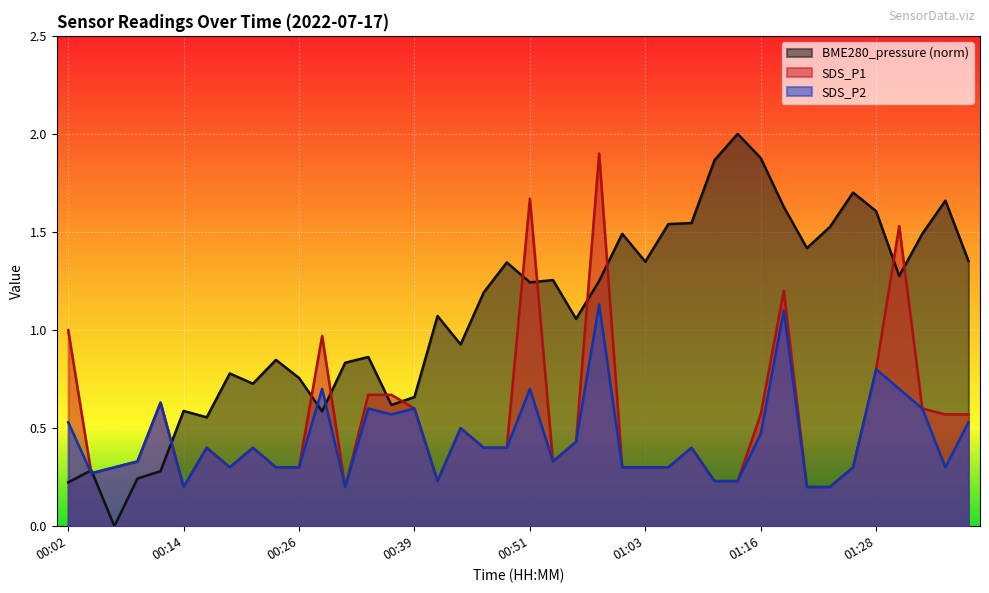

What are all the series names shown in the legend?

BME280_pressure (norm), SDS_P1, SDS_P2